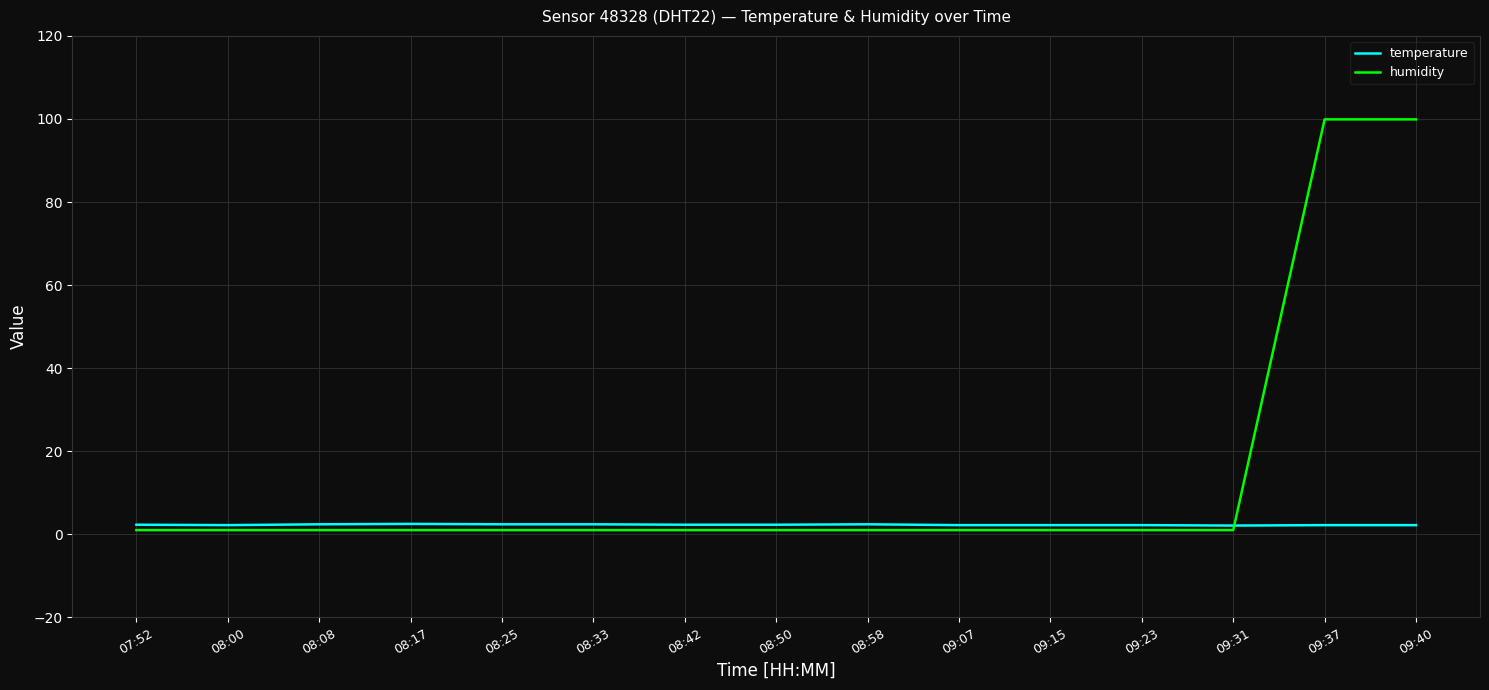

Which series has the largest total across all categories?

humidity